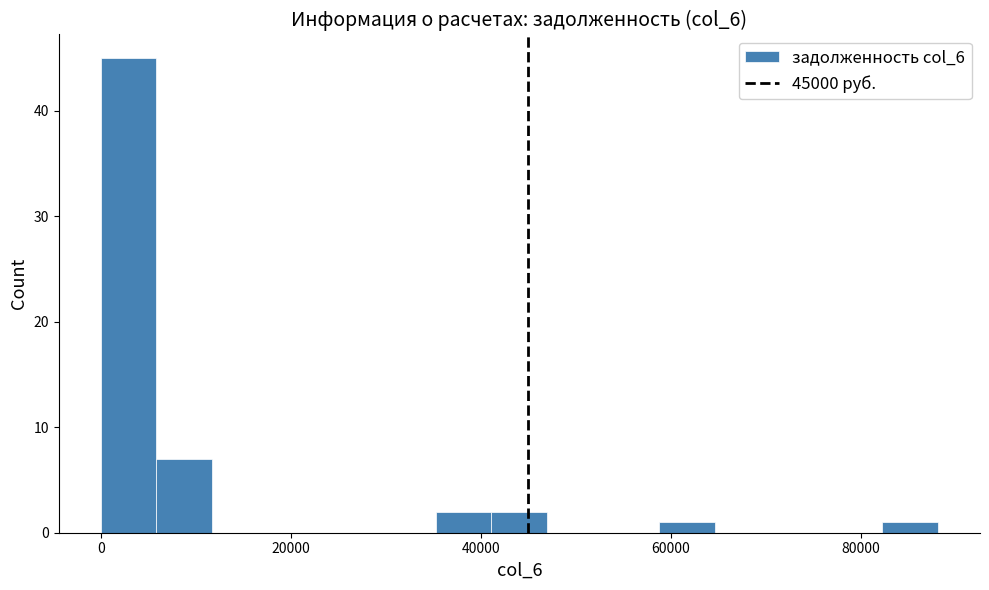

Around what value on the x-axis is the tallest bar? Give the approximate position of its centre, as read against the axis.

2000